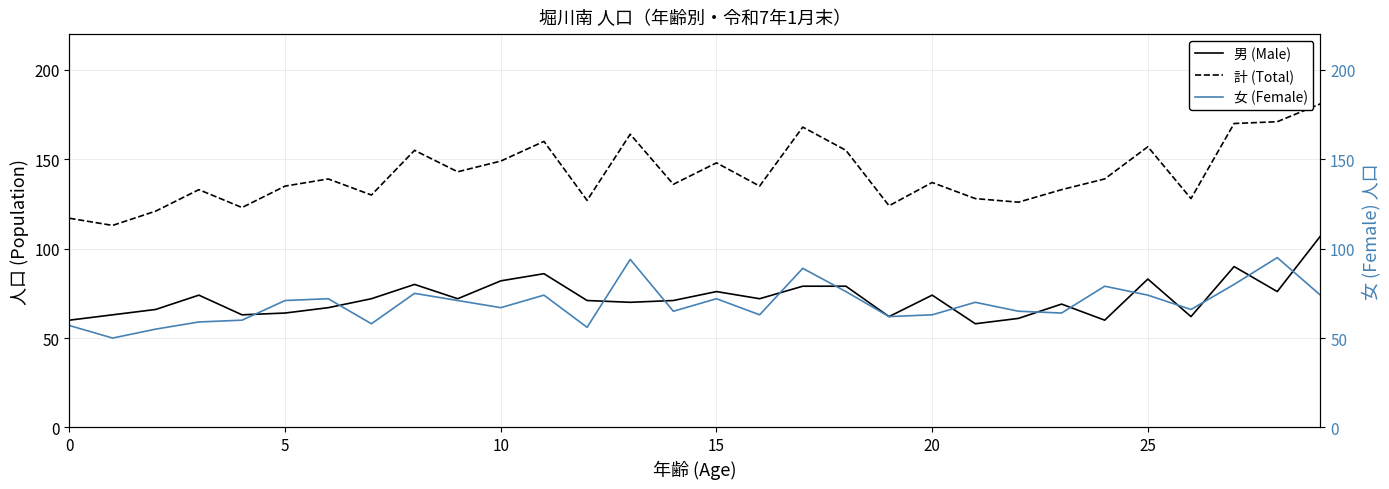

The value of 女 (Female) at 13 is 30. True or false?

False